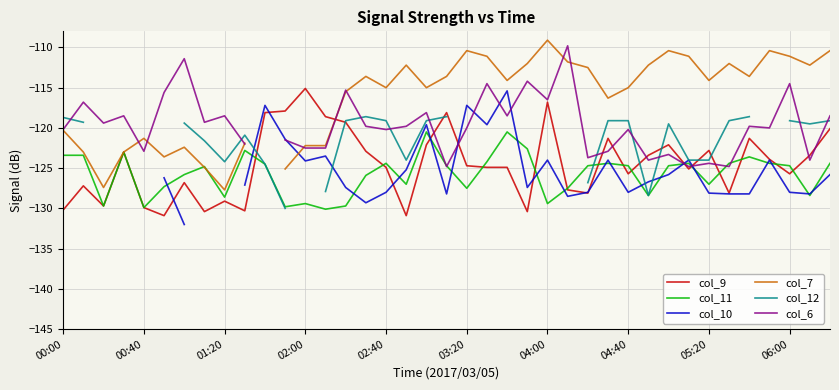

How many intersections are there between col_7 and col_9?

1